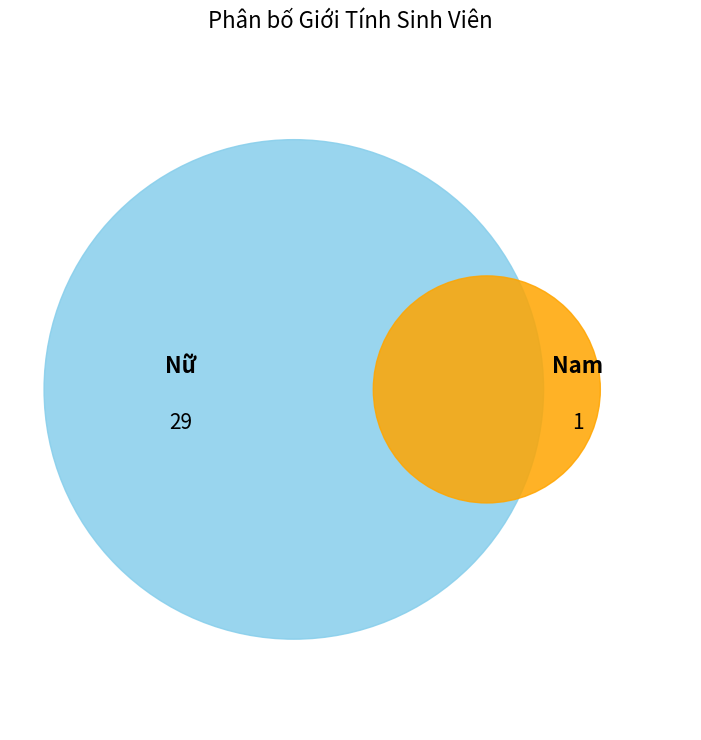

To the nearest percent, what is the difference between the largest and smallest slice percentages?

93%